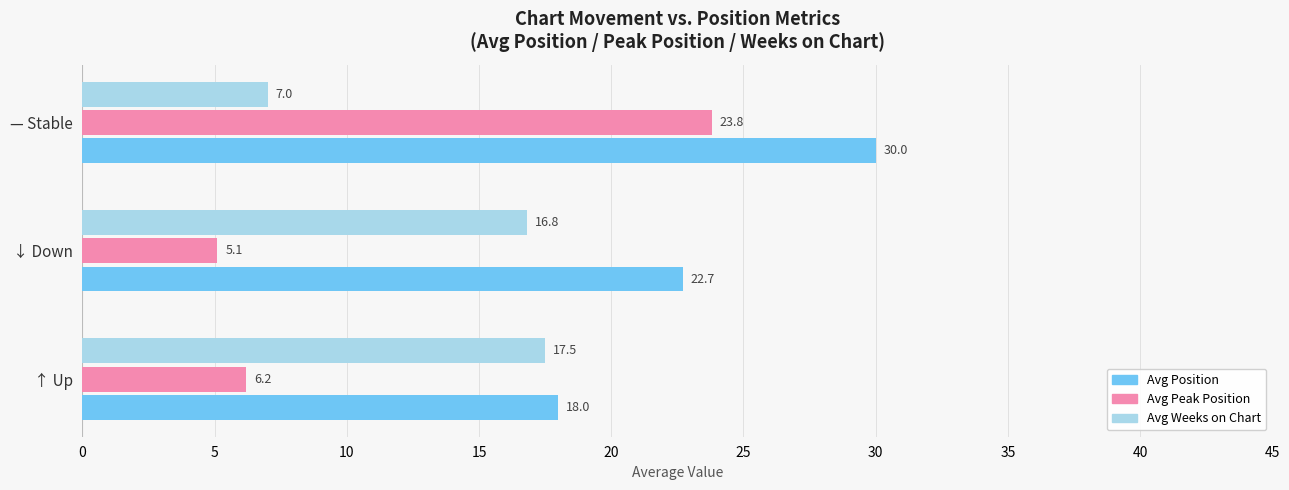

Count the number of categories in the chart.

3